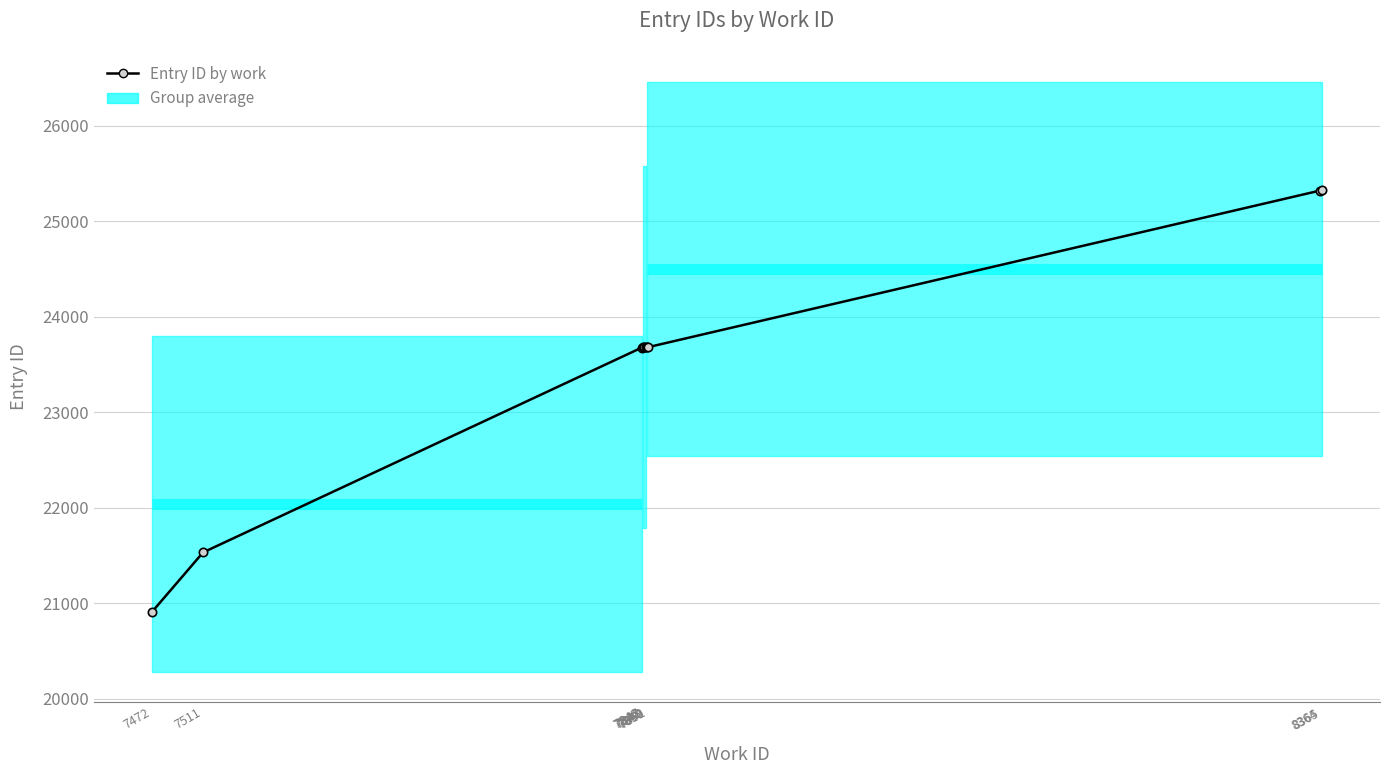

Reading left to right, what are all the values shown in this chart?

20911	21534	23678	23679	23680	23681	23682	23683	25322	25323